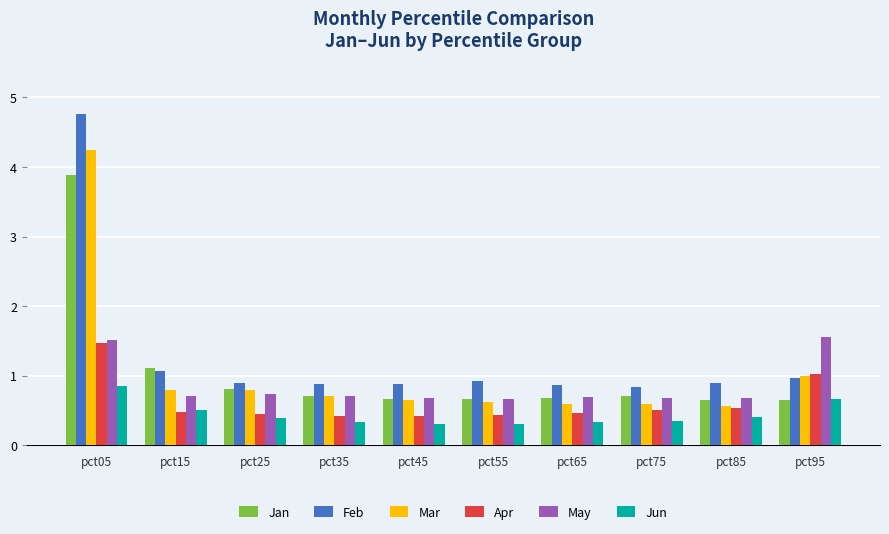

What is the spread (max minus min) of values at pct25?

0.5